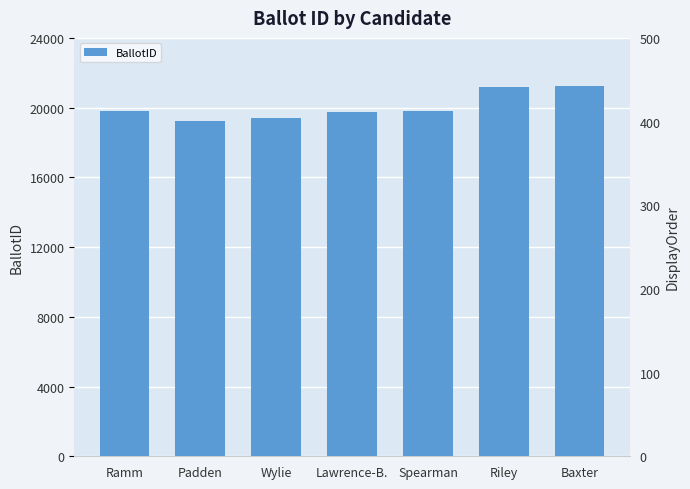

Is it true that the value at Baxter is 21268?

True